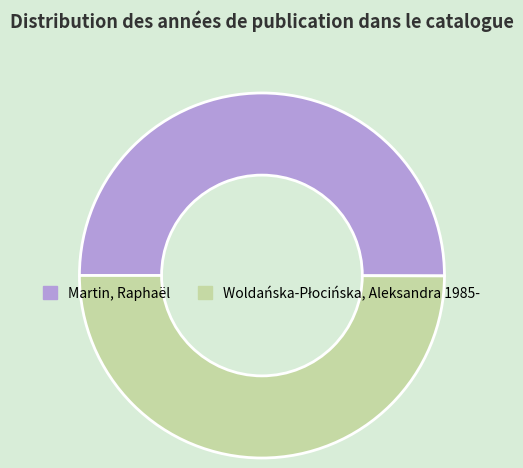

Is it true that Martin, Raphaël is 36% of the pie?

False